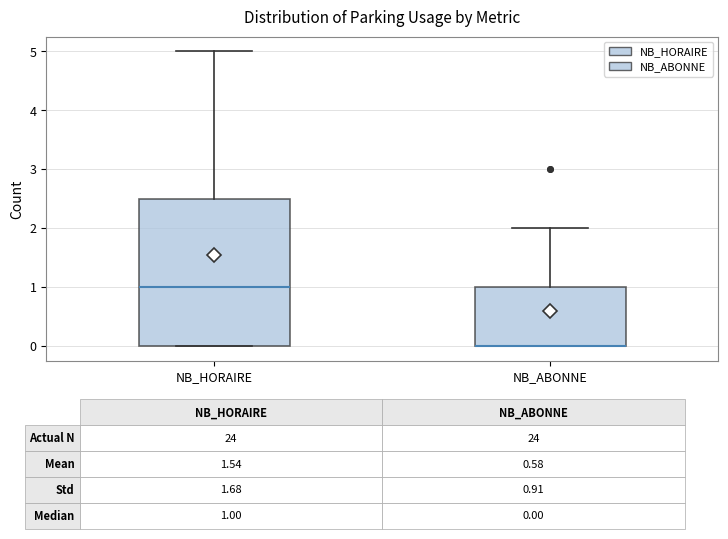

Which box is the tallest, from its lower edge to its upper edge?

NB_HORAIRE